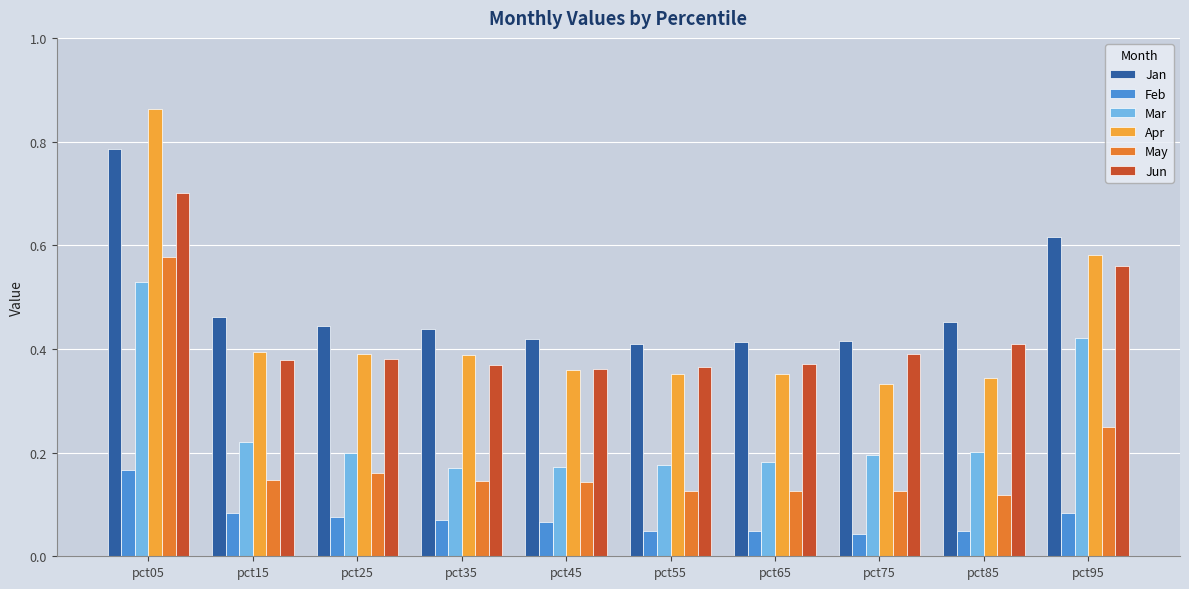

What are all the series names shown in the legend?

Jan, Feb, Mar, Apr, May, Jun